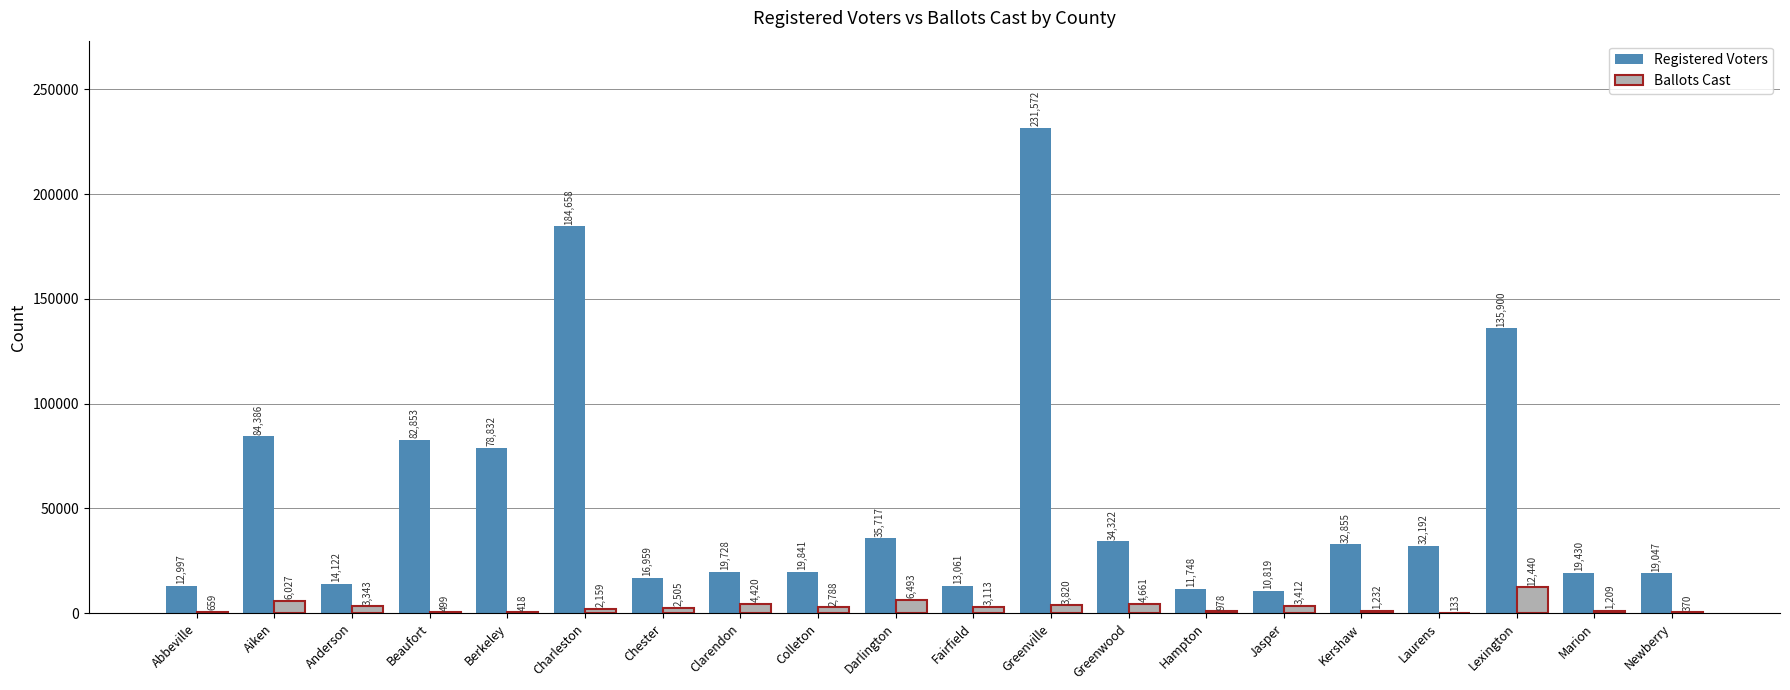

Reading right to left, extract all data points from this chart.

Registered Voters: 19047	19430	135900	32192	32855	10819	11748	34322	231572	13061	35717	19841	19728	16959	184658	78832	82853	14122	84386	12997
Ballots Cast: 370	1209	12440	133	1232	3412	978	4661	3820	3113	6493	2788	4420	2505	2159	418	499	3343	6027	659